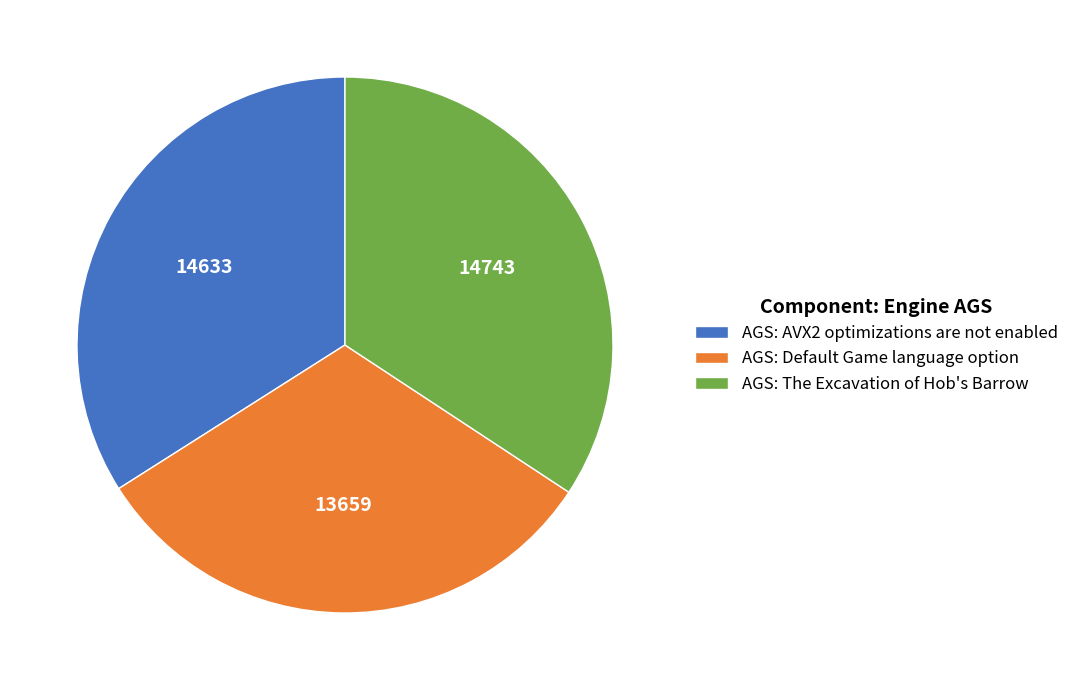

Does AGS: Default Game language option account for over 50% of the chart?

No